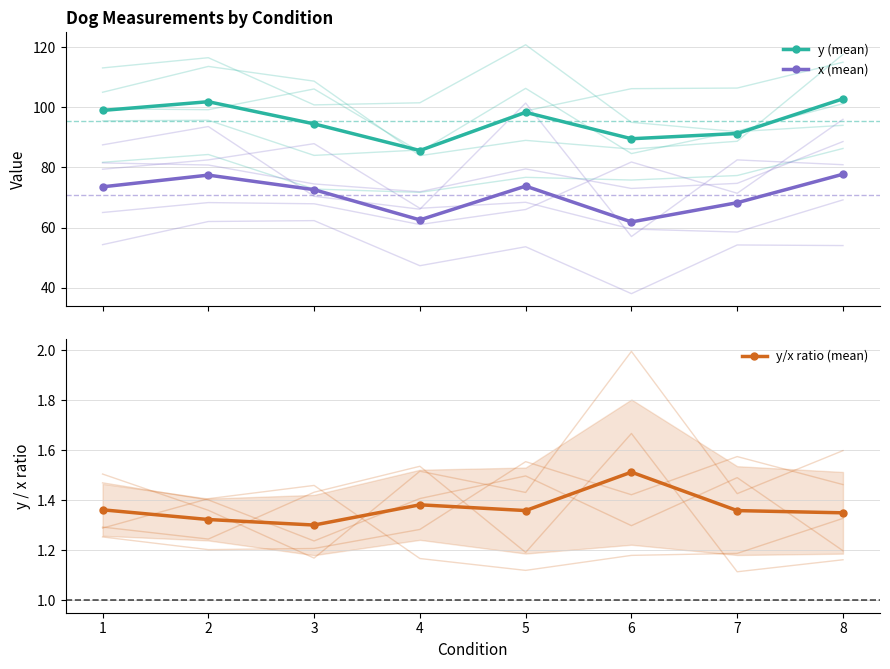

True or false: y (mean) has a value of 94.5 at 3.

True